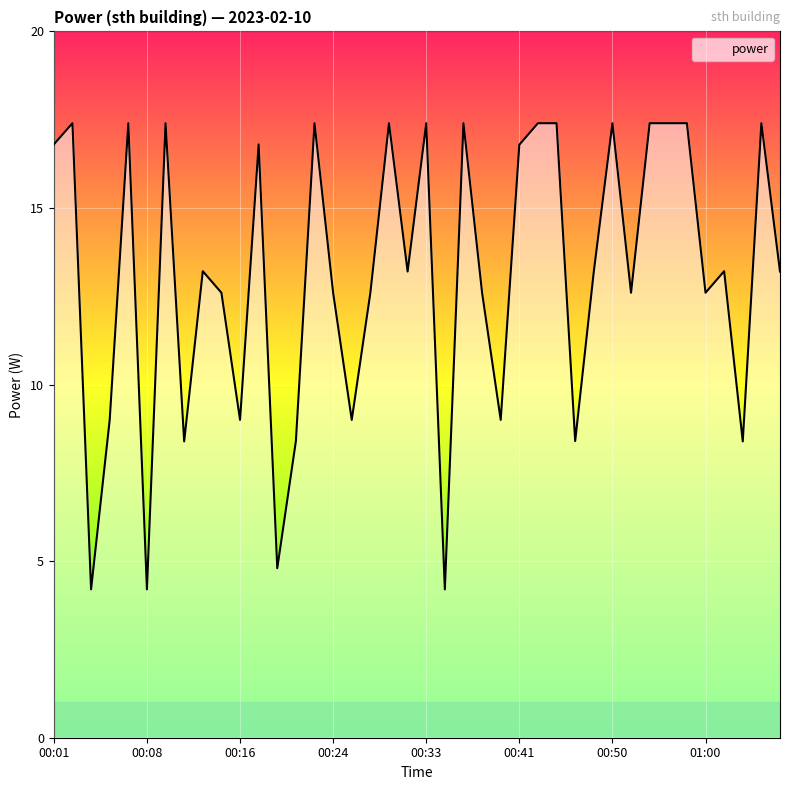

What is the difference between the maximum and minimum values?

13.2